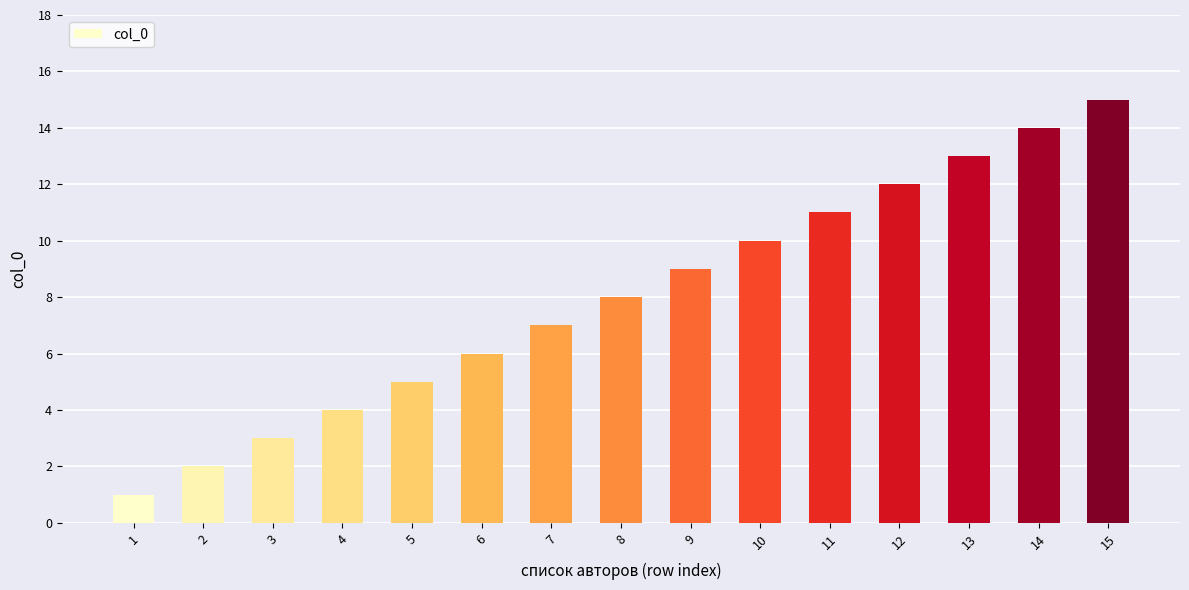

What is the ratio of the value at 10 to the value at 3?

3.3